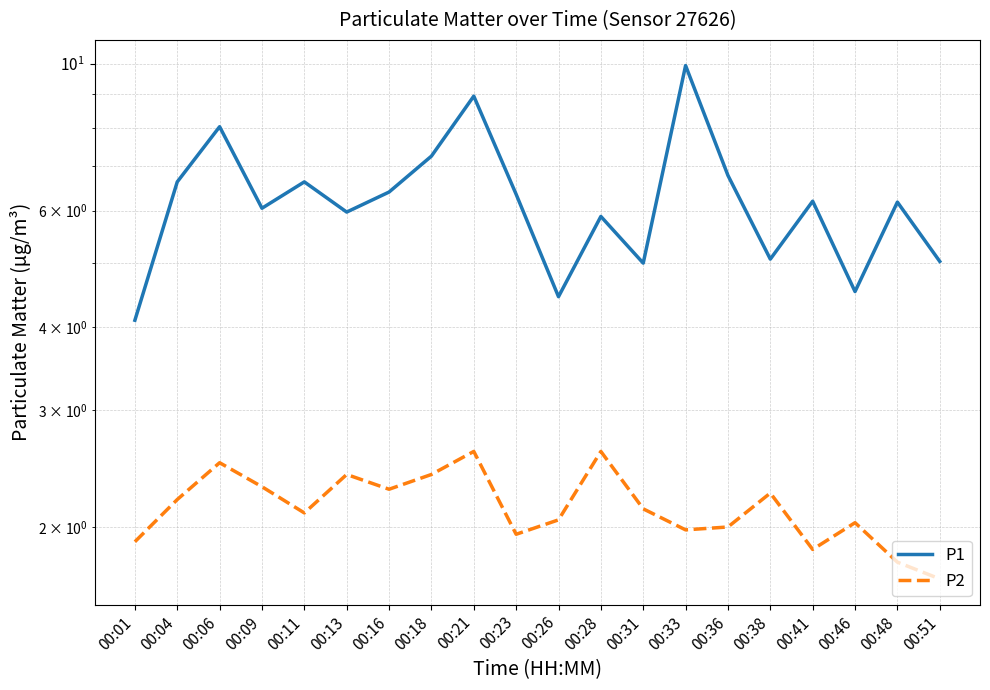

What are all the series names shown in the legend?

P1, P2